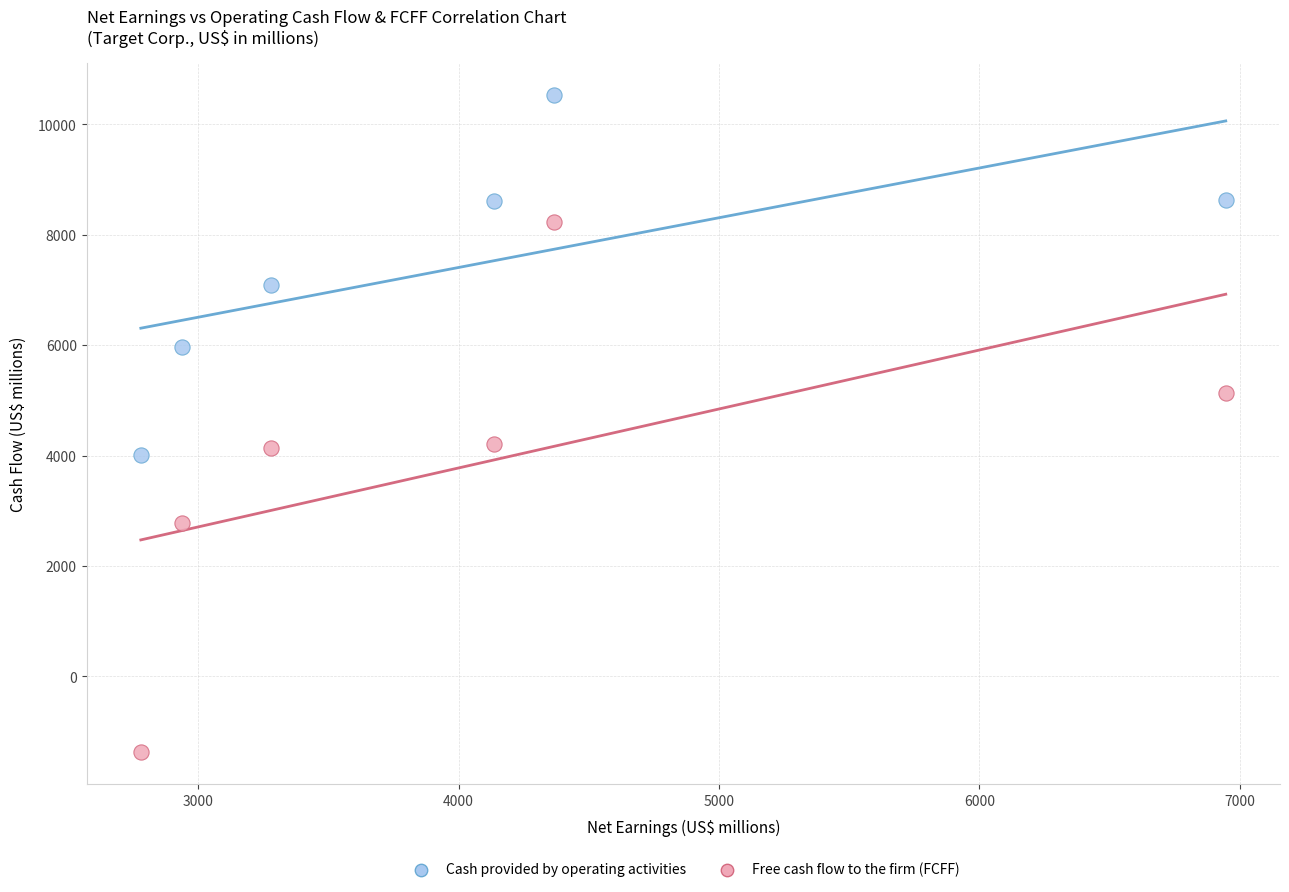

What is the X range (max minus min) for the scatter plot?

4166